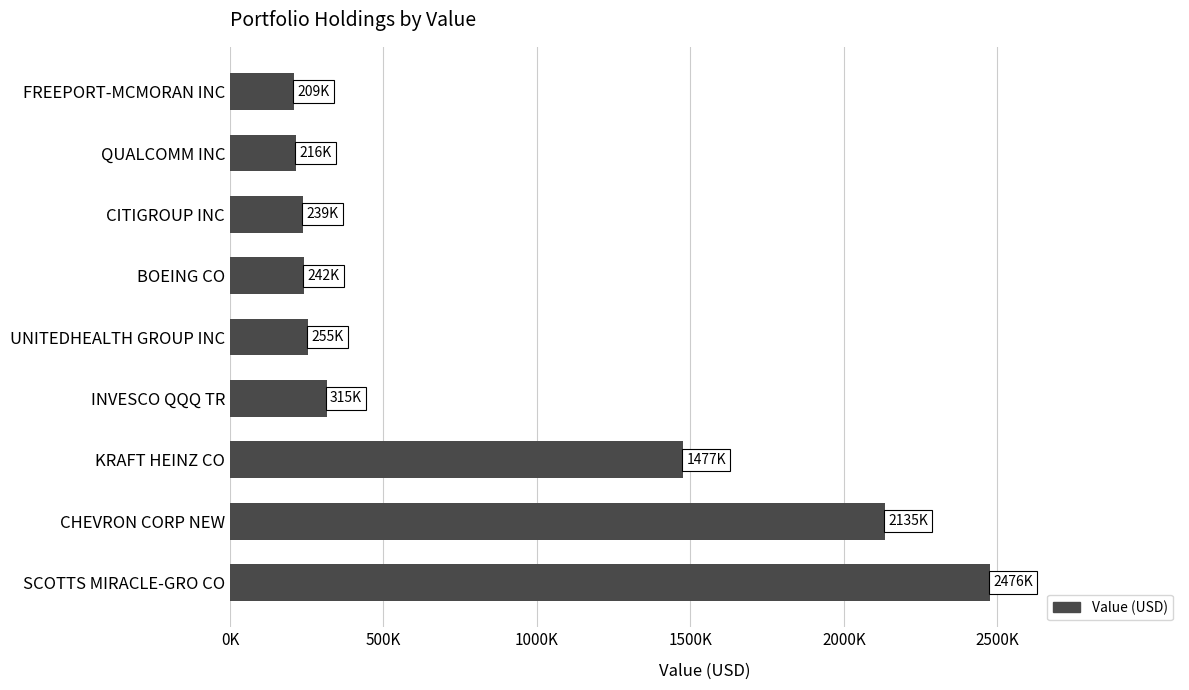

What is the difference between the maximum and second lowest values?

2260000